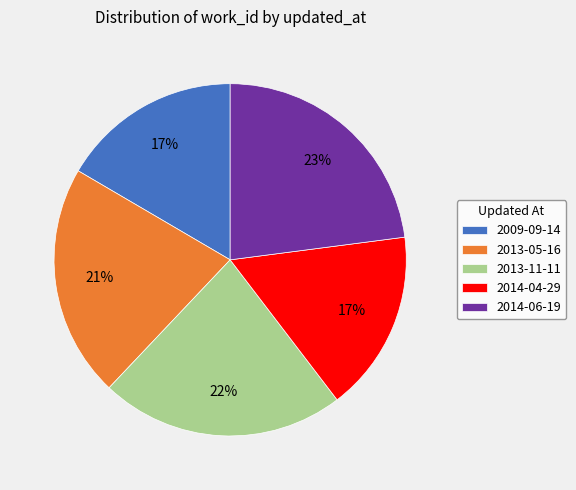

What is the ratio of the value at 2014-04-29 to the value at 2014-06-19?

0.7